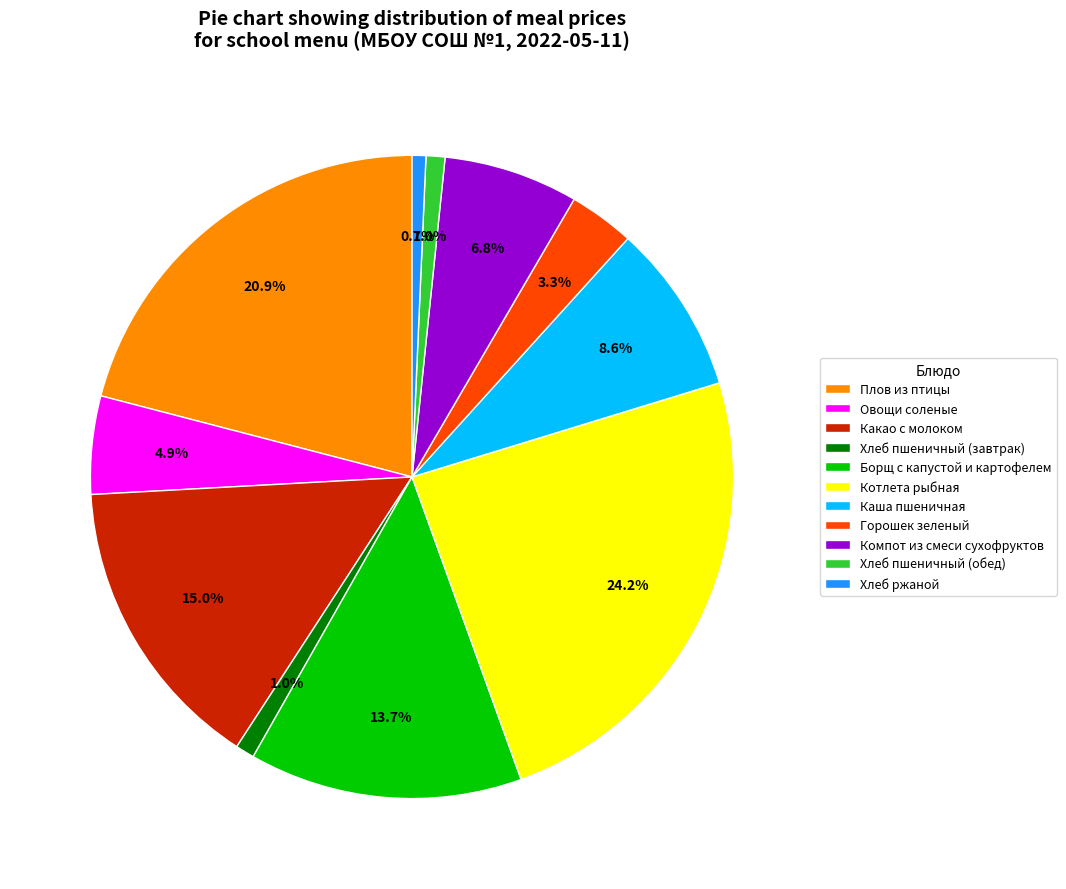

To the nearest percent, what percentage of the pie is Хлеб ржаной?

1%